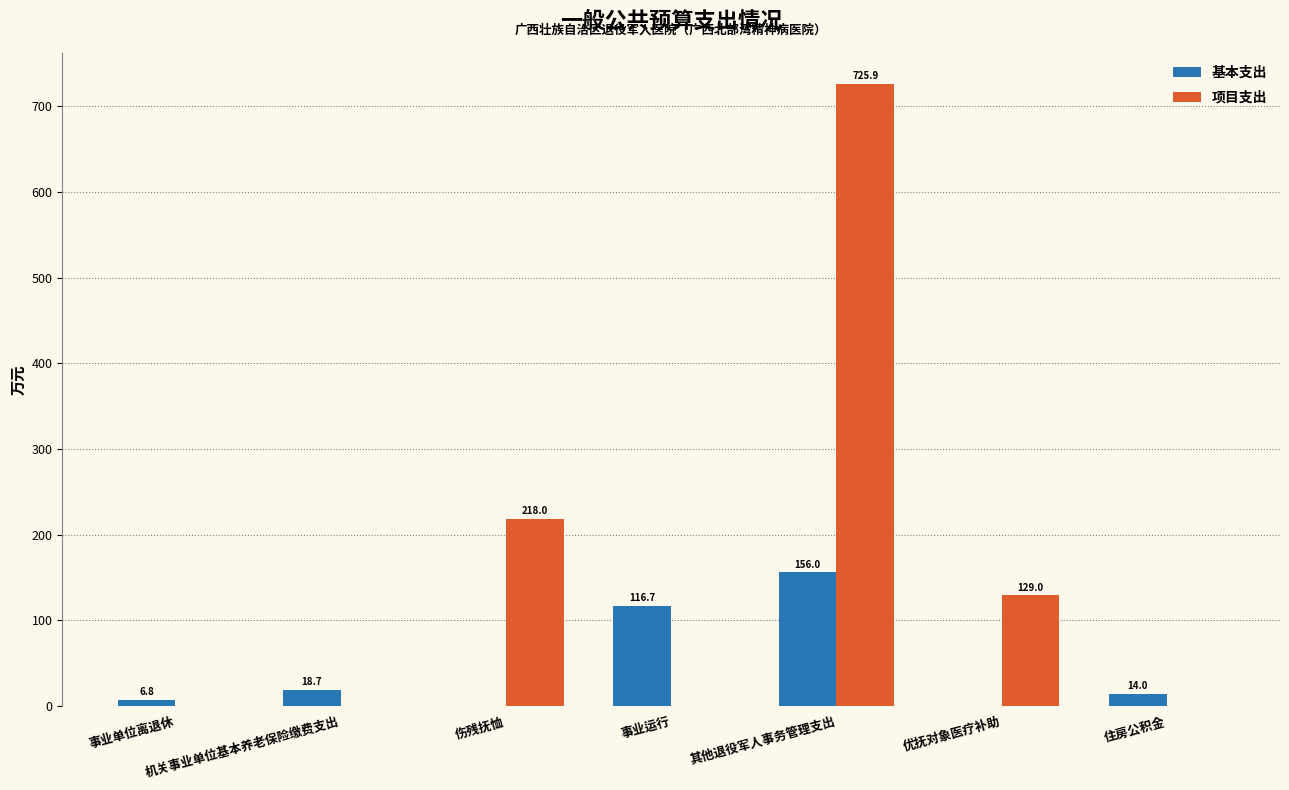

Is it true that 基本支出 equals 167.8 at 事业运行?

False